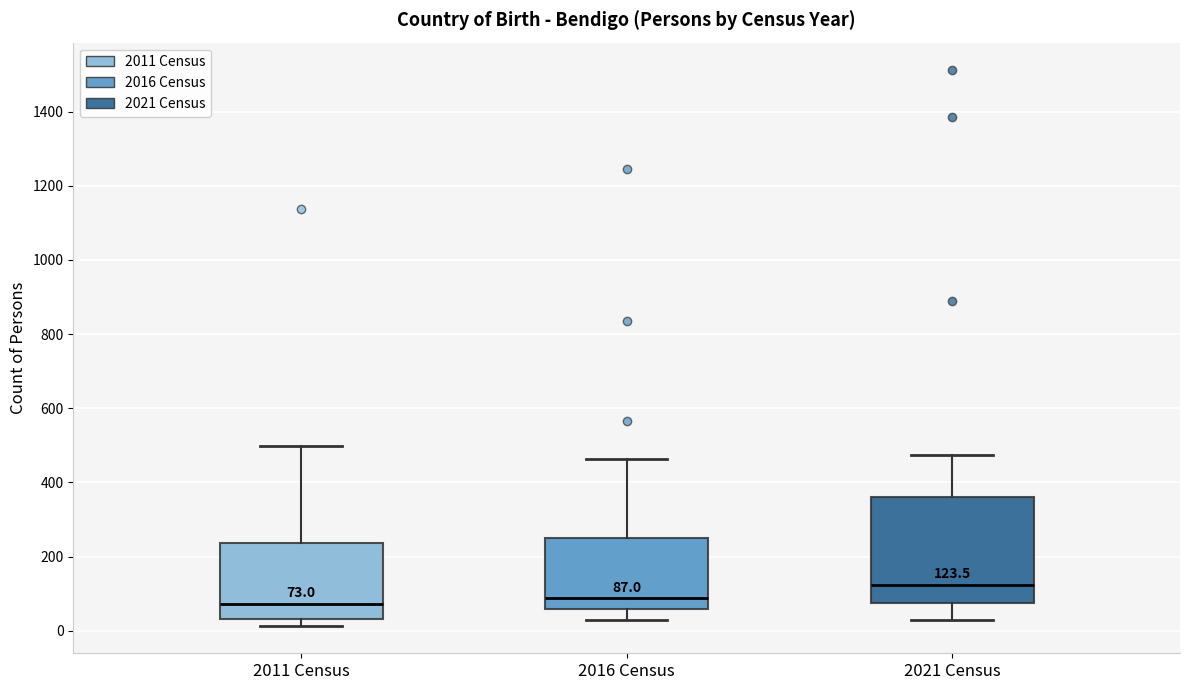

Comparing the boxes themselves (not the whiskers), which one is the tallest?

2021 Census